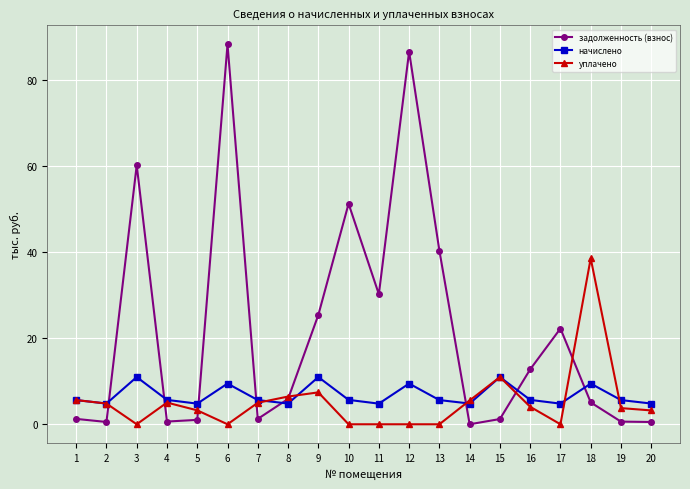

How many data points does each series have?

20